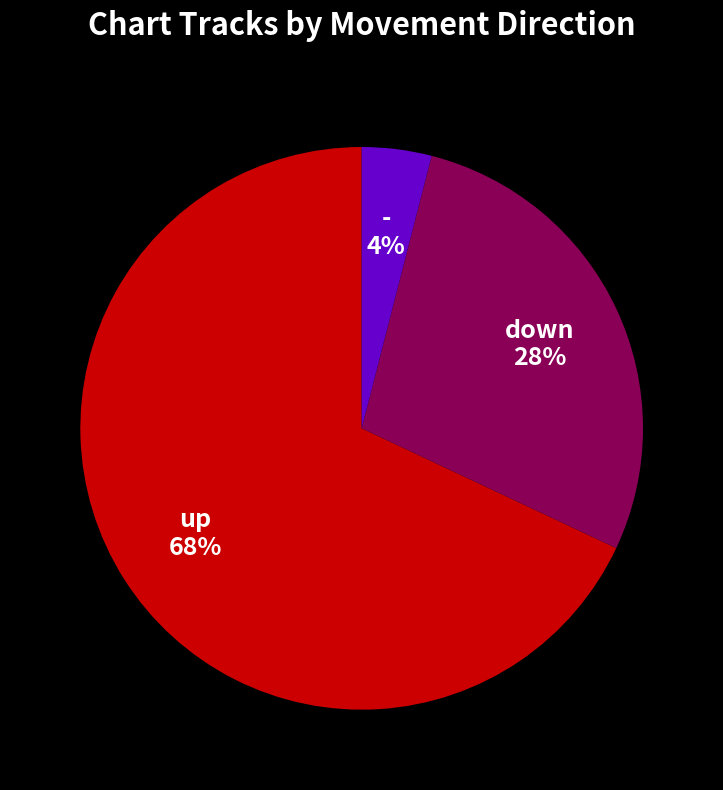

Which slice is the largest?

up